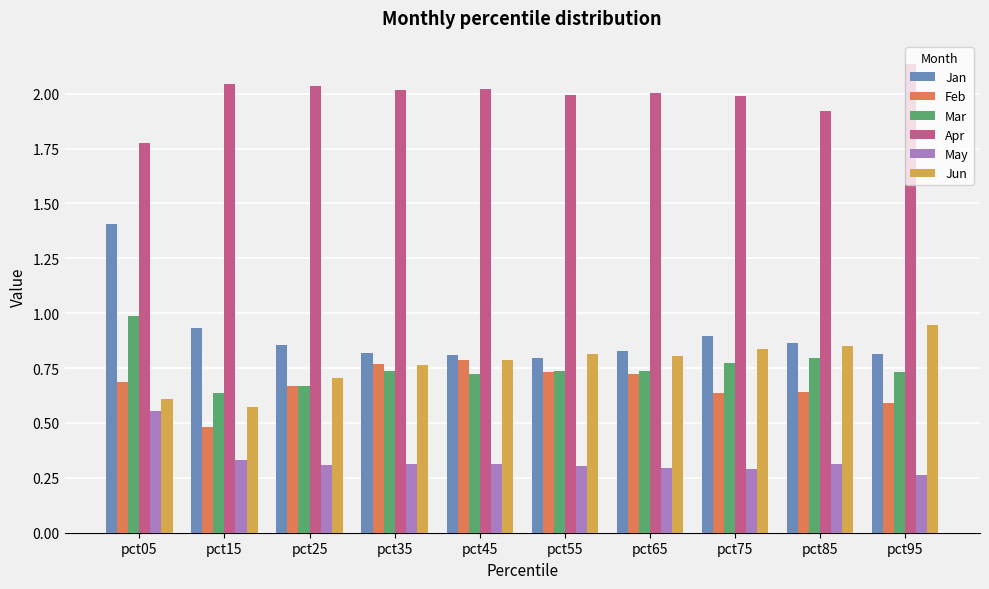

At which category does the chart reach its minimum across all series?

pct95